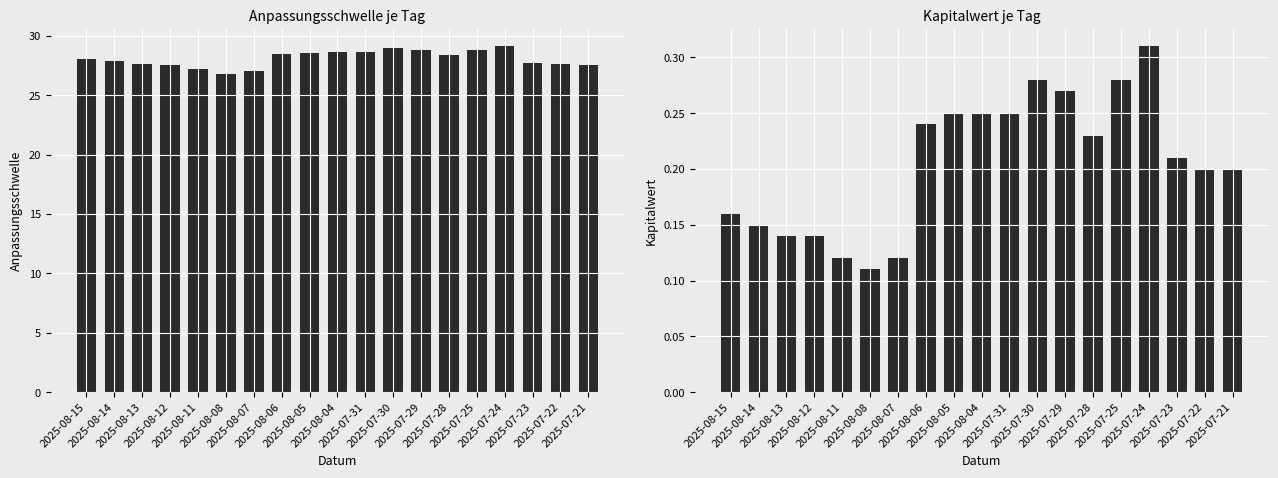

Reading left to right, what are all the values shown in this chart?

Anpassungsschwelle: 28.1	27.9	27.6	27.6	27.3	26.8	27.1	28.5	28.6	28.7	28.6	29.0	28.9	28.4	28.8	29.1	27.7	27.7	27.6
Kapitalwert: 0.2	0.1	0.1	0.1	0.1	0.1	0.1	0.2	0.2	0.2	0.2	0.3	0.3	0.2	0.3	0.3	0.2	0.2	0.2